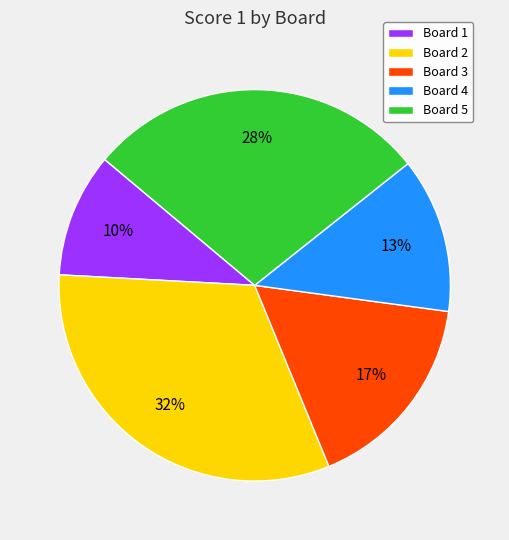

What percentage is the Board 5 slice, to the nearest percent?

28%